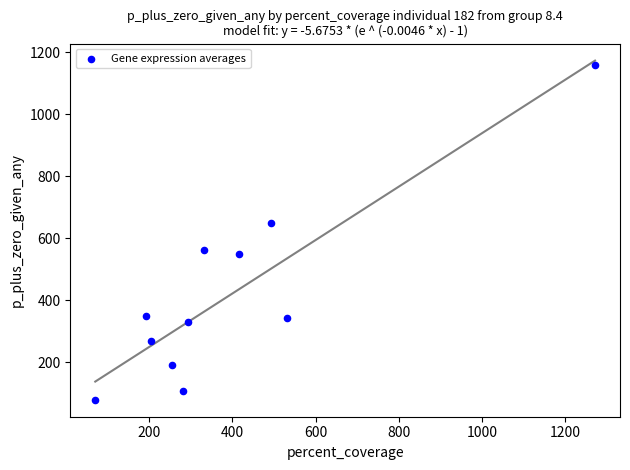

What is the average Y value?

417.2